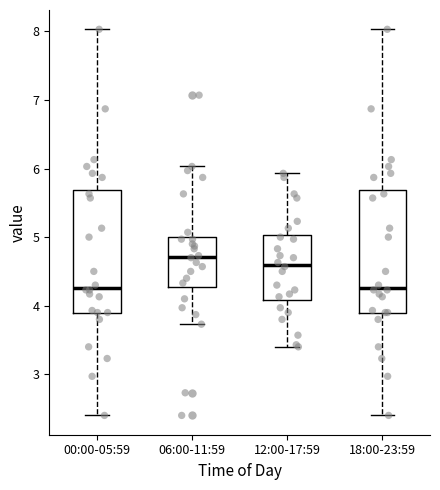

Reading left to right, read every box against the y-axis: the position of its median line, the range the box covers, and the ends of its whiskers. The values are not printed on the chart, so give them approximately, as read against the axis.

00:00-05:59: median 4.3, box 3.9 to 5.7, whiskers 2.4 to 8.0
06:00-11:59: median 4.7, box 4.3 to 5.0, whiskers 3.7 to 6.0
12:00-17:59: median 4.6, box 4.1 to 5.0, whiskers 3.4 to 5.9
18:00-23:59: median 4.3, box 3.9 to 5.7, whiskers 2.4 to 8.0